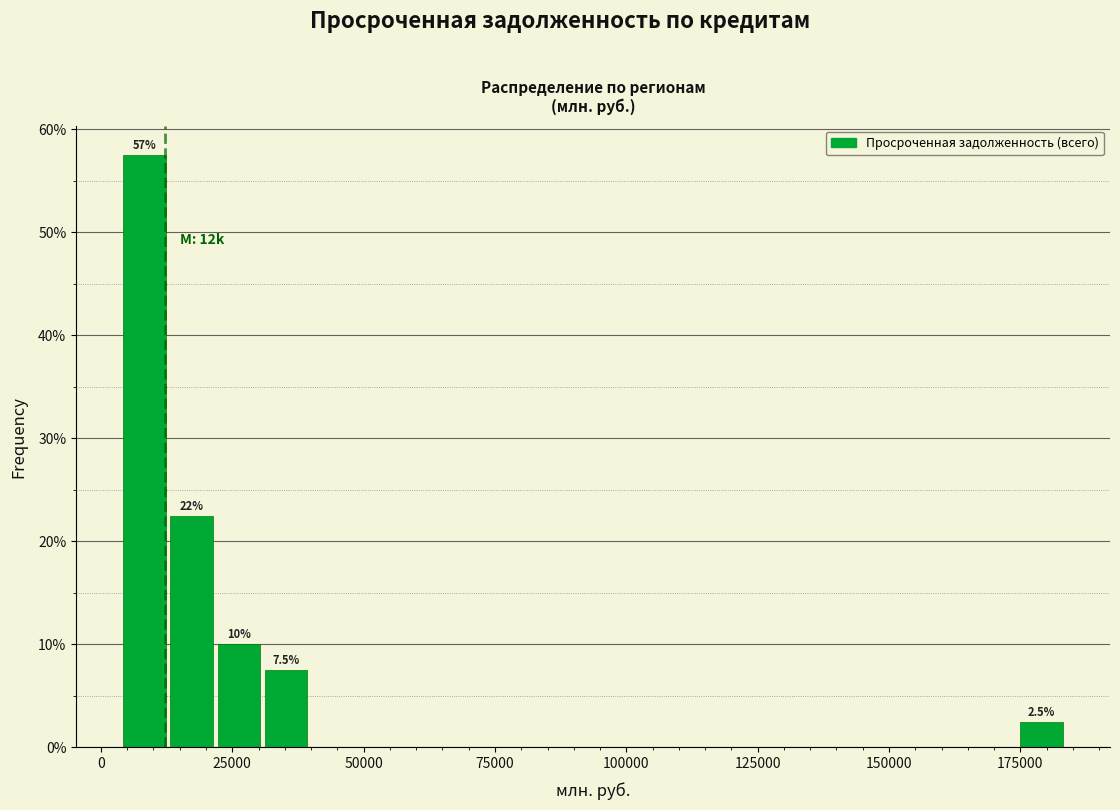

Read against the x-axis, roughly where is the centre of the tallest bar?

10000